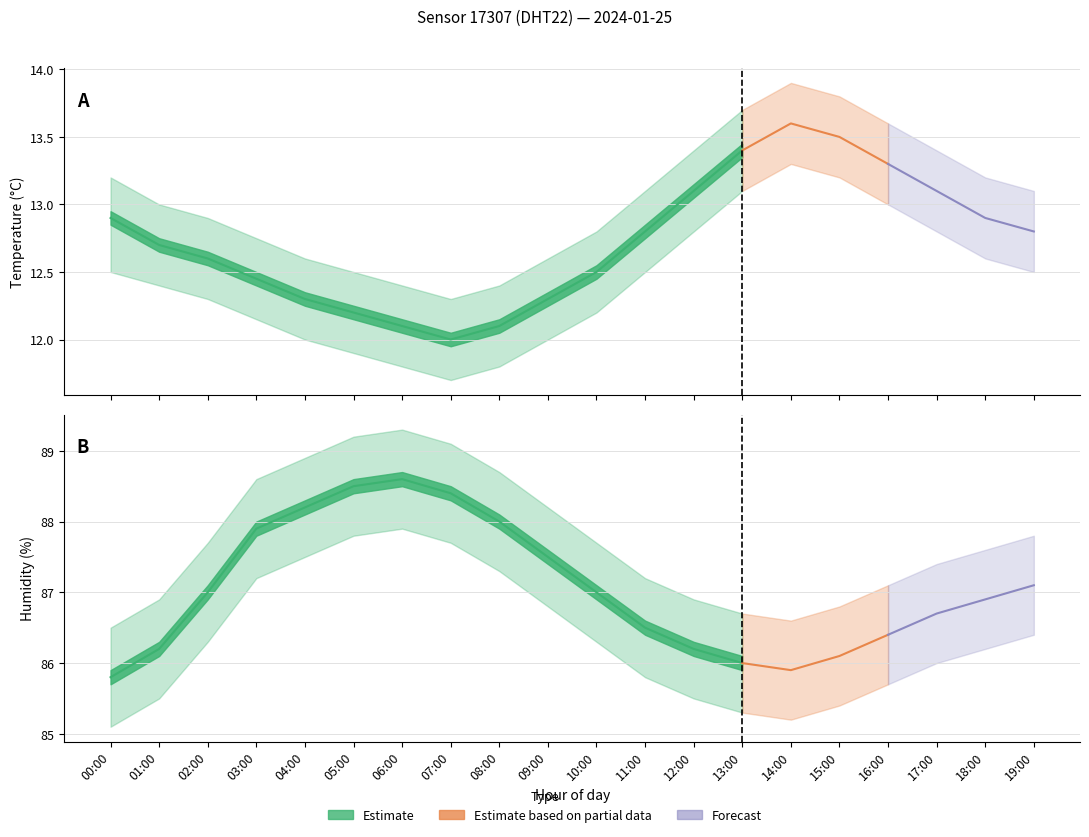

Reading right to left, what are all the values shown in this chart?

temperature: 12.8	12.9	13.1	13.3	13.5	13.6	13.4	13.1	12.8	12.5	12.3	12.1	12.0	12.1	12.2	12.3	12.4	12.6	12.7	12.9
temperature_upper: 13.1	13.2	13.4	13.6	13.8	13.9	13.7	13.4	13.1	12.8	12.6	12.4	12.3	12.4	12.5	12.6	12.8	12.9	13.0	13.2
temperature_lower: 12.5	12.6	12.8	13.0	13.2	13.3	13.1	12.8	12.5	12.2	12.0	11.8	11.7	11.8	11.9	12.0	12.2	12.3	12.4	12.5
humidity: 87.1	86.9	86.7	86.4	86.1	85.9	86.0	86.2	86.5	87.0	87.5	88.0	88.4	88.6	88.5	88.2	87.9	87.0	86.2	85.8
humidity_upper: 87.8	87.6	87.4	87.1	86.8	86.6	86.7	86.9	87.2	87.7	88.2	88.7	89.1	89.3	89.2	88.9	88.6	87.7	86.9	86.5
humidity_lower: 86.4	86.2	86.0	85.7	85.4	85.2	85.3	85.5	85.8	86.3	86.8	87.3	87.7	87.9	87.8	87.5	87.2	86.3	85.5	85.1